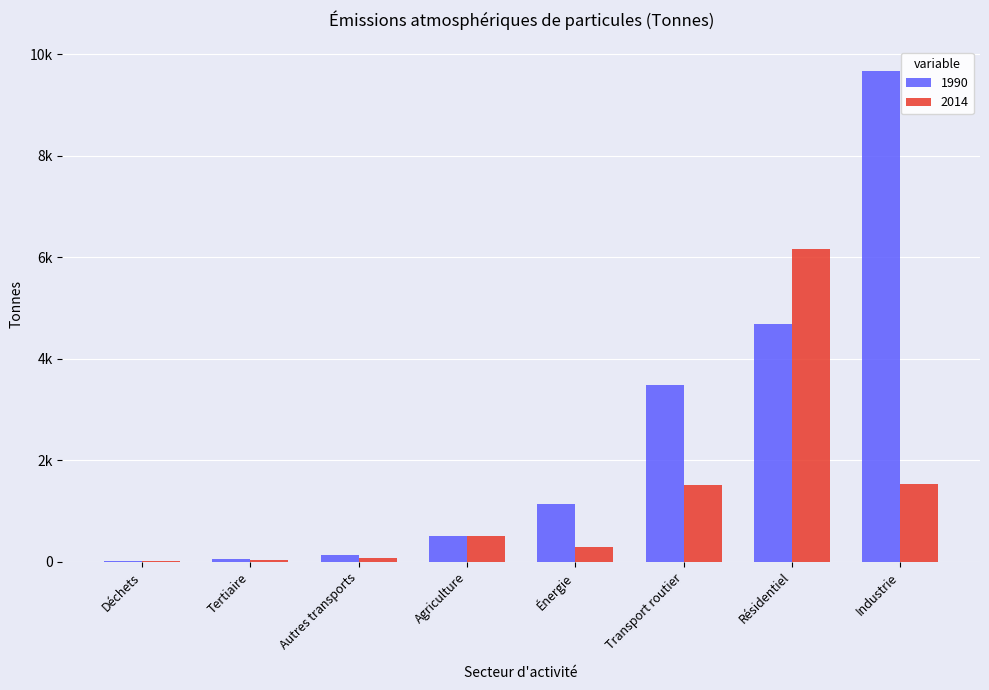

What position from the left is Énergie?

5